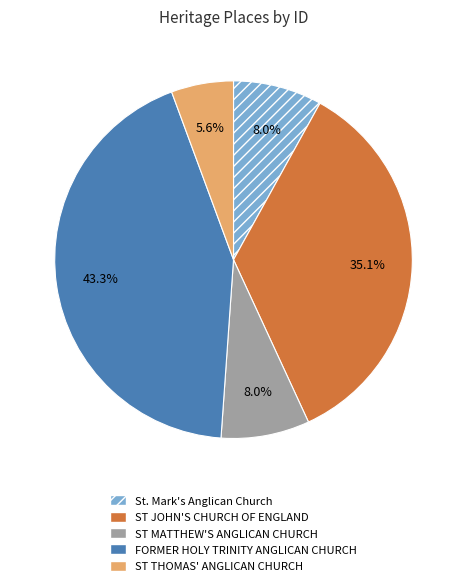

What percentage do FORMER HOLY TRINITY ANGLICAN CHURCH and ST THOMAS' ANGLICAN CHURCH together represent?

48.9%